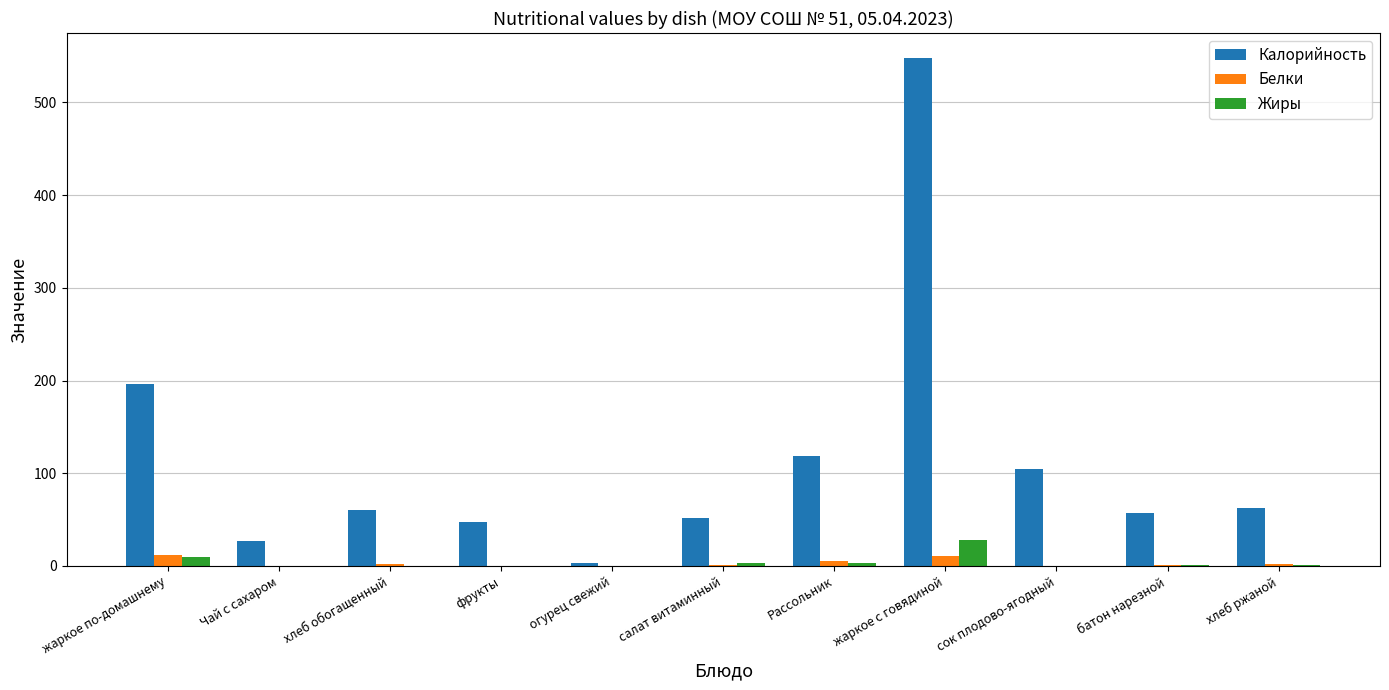

What is the highest value of the Белки series?

11.8